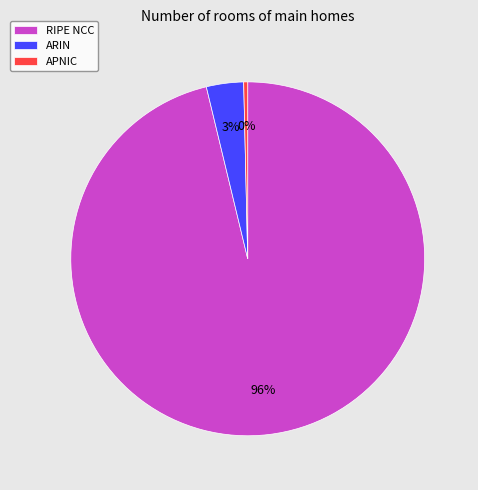

Do ARIN and RIPE NCC together represent more than half of the pie?

Yes